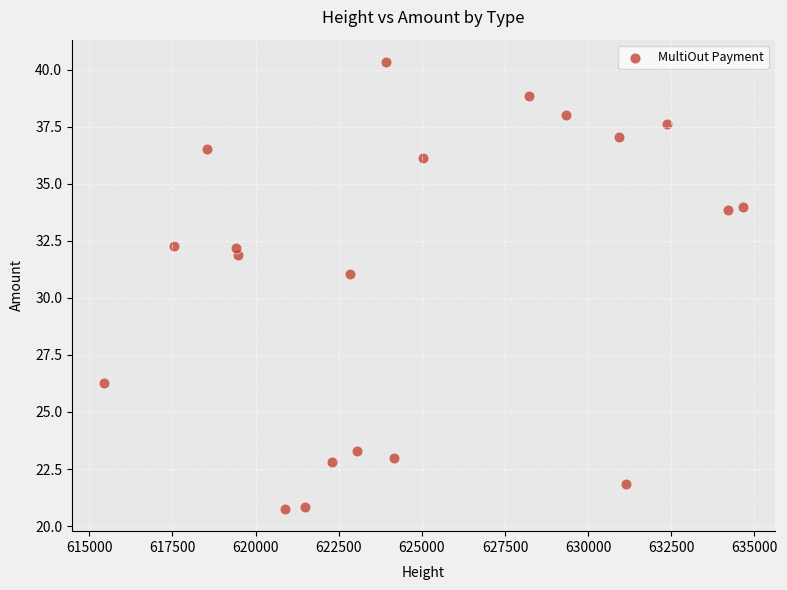

What is the range of X values (max minus min)?

19211.0